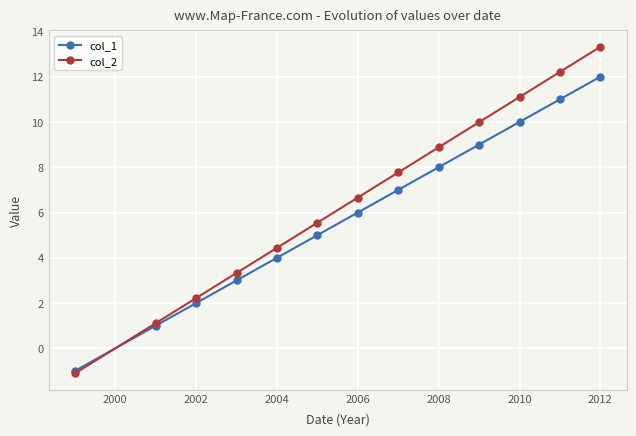

Rank the series by their average value, from lowest to highest.

col_1, col_2